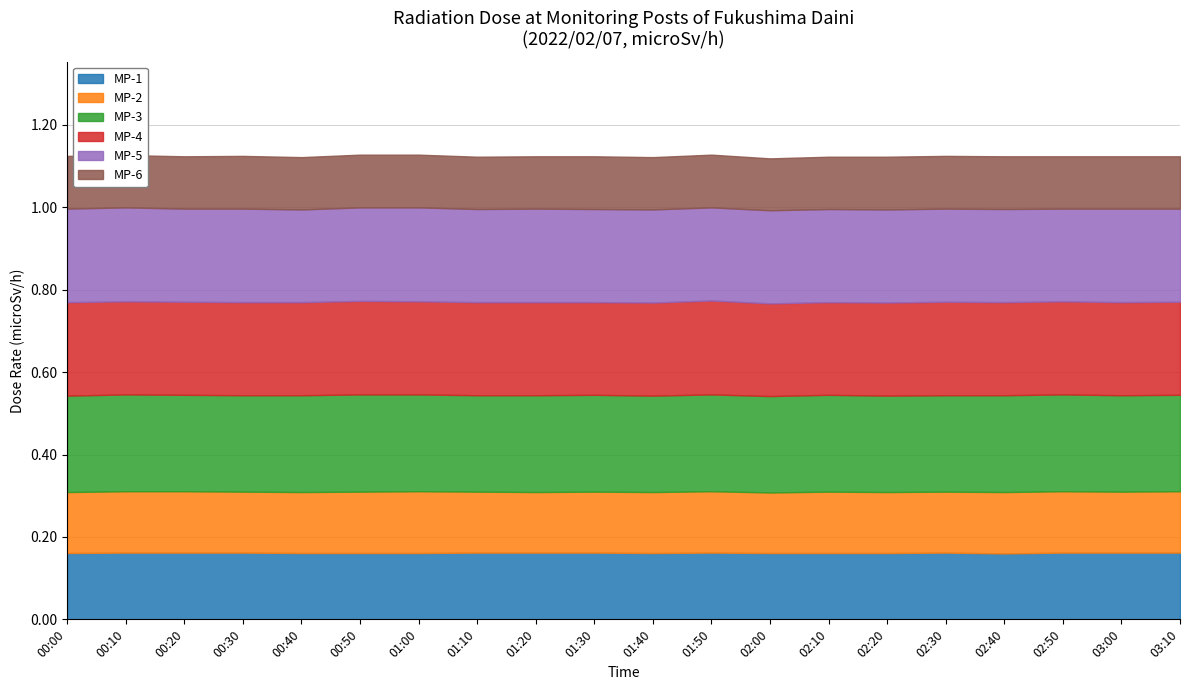

Reading left to right, transcribe all the data shown in this chart.

MP-1: 00:00=0.2	00:10=0.2	00:20=0.2	00:30=0.2	00:40=0.2	00:50=0.2	01:00=0.2	01:10=0.2	01:20=0.2	01:30=0.2	01:40=0.2	01:50=0.2	02:00=0.2	02:10=0.2	02:20=0.2	02:30=0.2	02:40=0.2	02:50=0.2	03:00=0.2	03:10=0.2
MP-2: 00:00=0.1	00:10=0.1	00:20=0.1	00:30=0.1	00:40=0.1	00:50=0.1	01:00=0.1	01:10=0.1	01:20=0.1	01:30=0.1	01:40=0.1	01:50=0.1	02:00=0.1	02:10=0.1	02:20=0.1	02:30=0.1	02:40=0.1	02:50=0.1	03:00=0.1	03:10=0.1
MP-3: 00:00=0.2	00:10=0.2	00:20=0.2	00:30=0.2	00:40=0.2	00:50=0.2	01:00=0.2	01:10=0.2	01:20=0.2	01:30=0.2	01:40=0.2	01:50=0.2	02:00=0.2	02:10=0.2	02:20=0.2	02:30=0.2	02:40=0.2	02:50=0.2	03:00=0.2	03:10=0.2
MP-4: 00:00=0.2	00:10=0.2	00:20=0.2	00:30=0.2	00:40=0.2	00:50=0.2	01:00=0.2	01:10=0.2	01:20=0.2	01:30=0.2	01:40=0.2	01:50=0.2	02:00=0.2	02:10=0.2	02:20=0.2	02:30=0.2	02:40=0.2	02:50=0.2	03:00=0.2	03:10=0.2
MP-5: 00:00=0.2	00:10=0.2	00:20=0.2	00:30=0.2	00:40=0.2	00:50=0.2	01:00=0.2	01:10=0.2	01:20=0.2	01:30=0.2	01:40=0.2	01:50=0.2	02:00=0.2	02:10=0.2	02:20=0.2	02:30=0.2	02:40=0.2	02:50=0.2	03:00=0.2	03:10=0.2
MP-6: 00:00=0.1	00:10=0.1	00:20=0.1	00:30=0.1	00:40=0.1	00:50=0.1	01:00=0.1	01:10=0.1	01:20=0.1	01:30=0.1	01:40=0.1	01:50=0.1	02:00=0.1	02:10=0.1	02:20=0.1	02:30=0.1	02:40=0.1	02:50=0.1	03:00=0.1	03:10=0.1